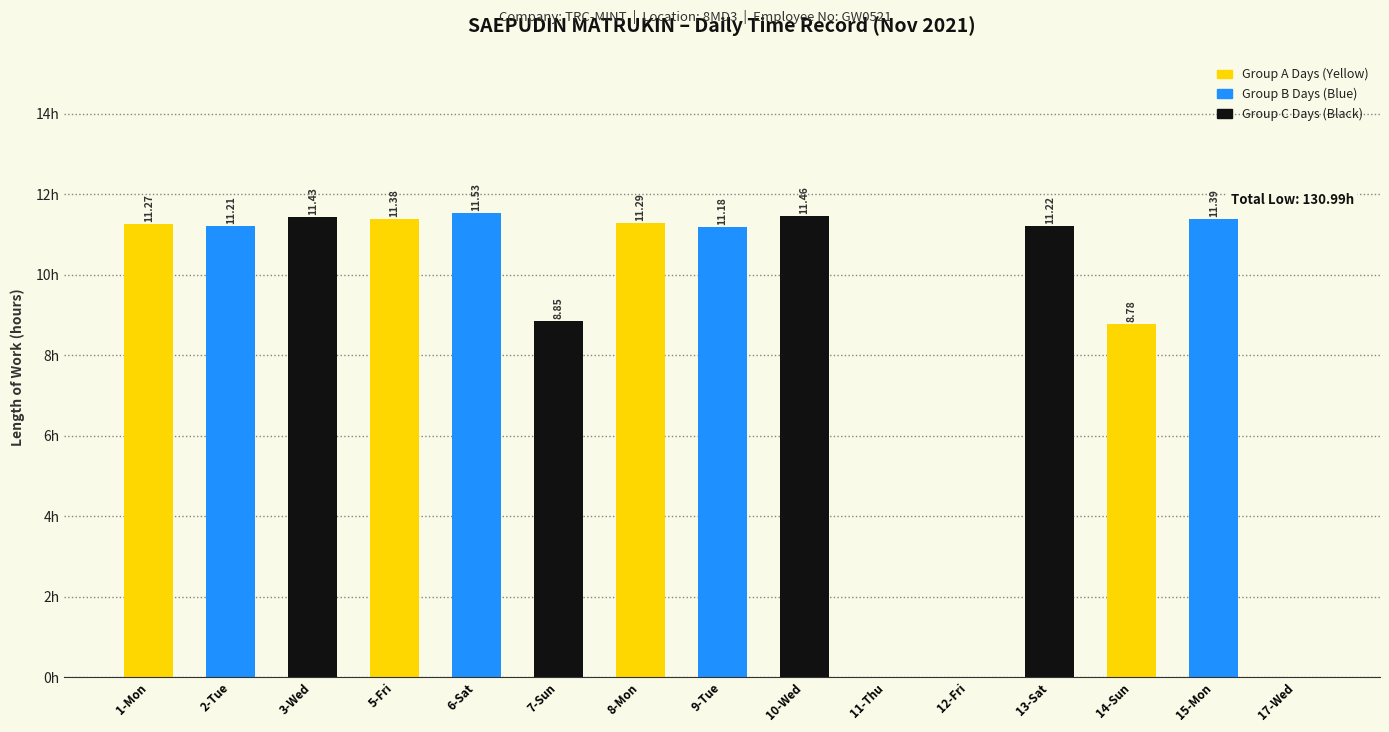

Between 2-Tue and 3-Wed, which is larger?

3-Wed